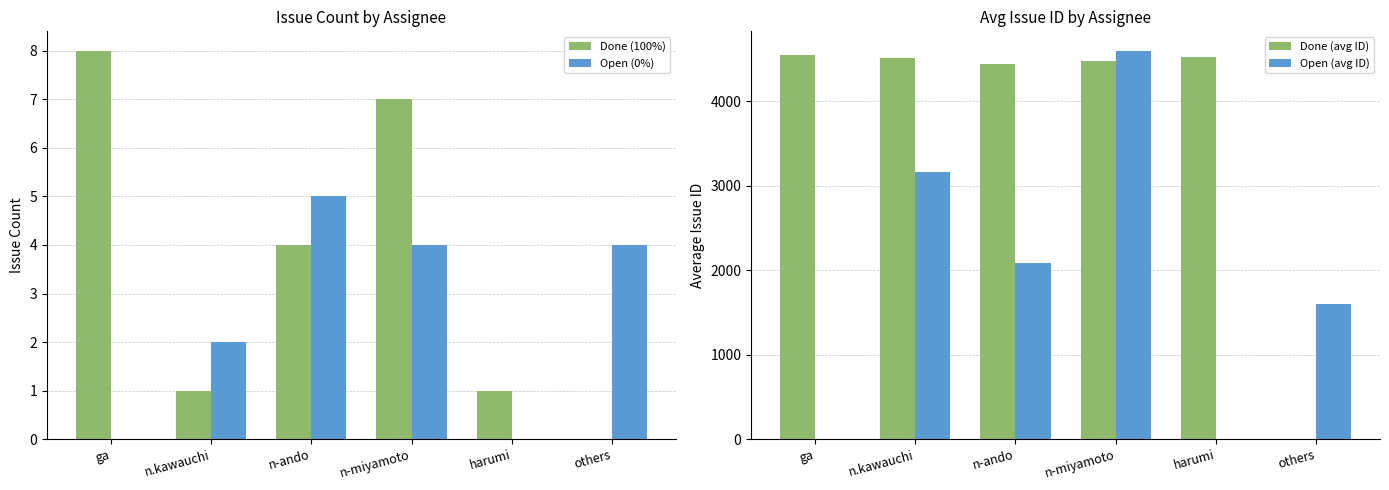

The value of Done (100%) at n.kawauchi is 1.0. True or false?

True